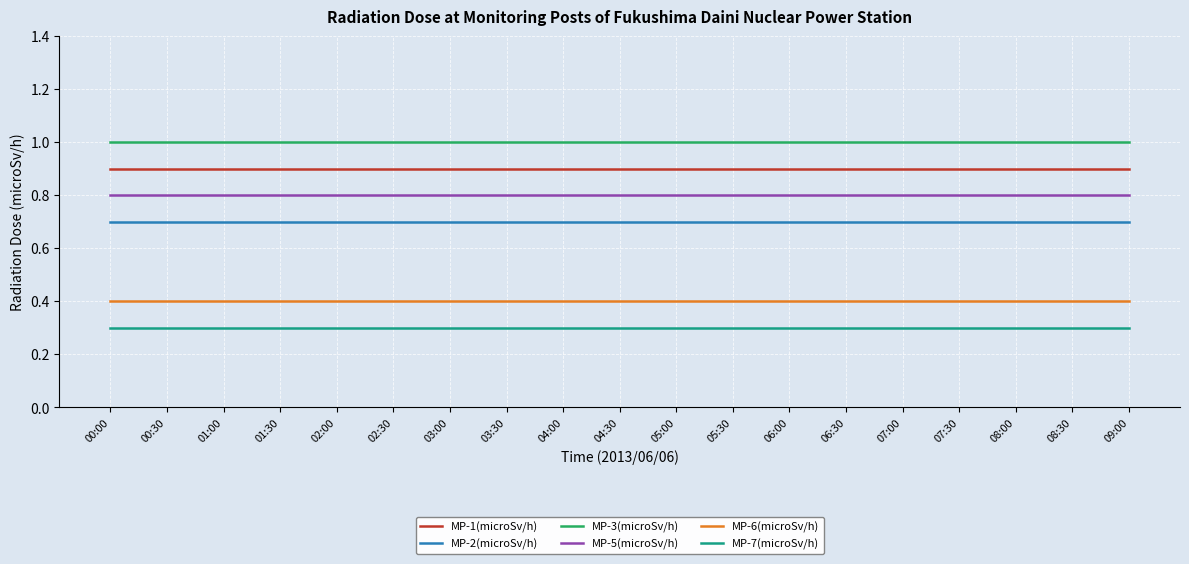

How many lines are shown in the chart?

6